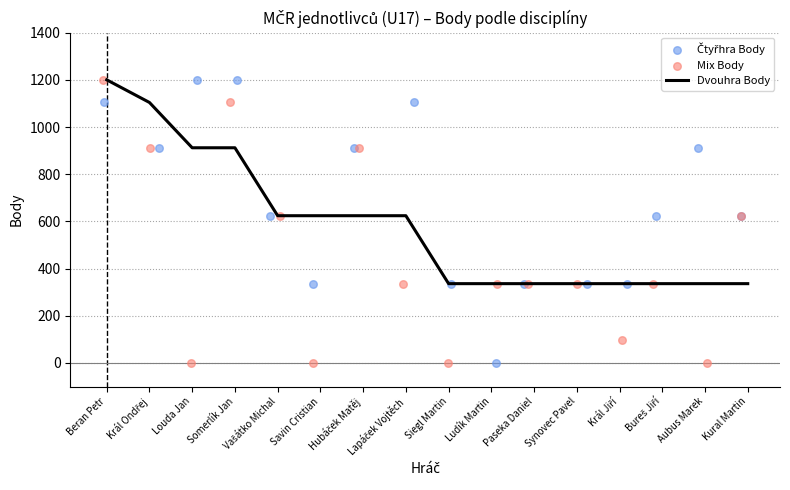

At which category is the sum across all series the highest?

Beran Petr